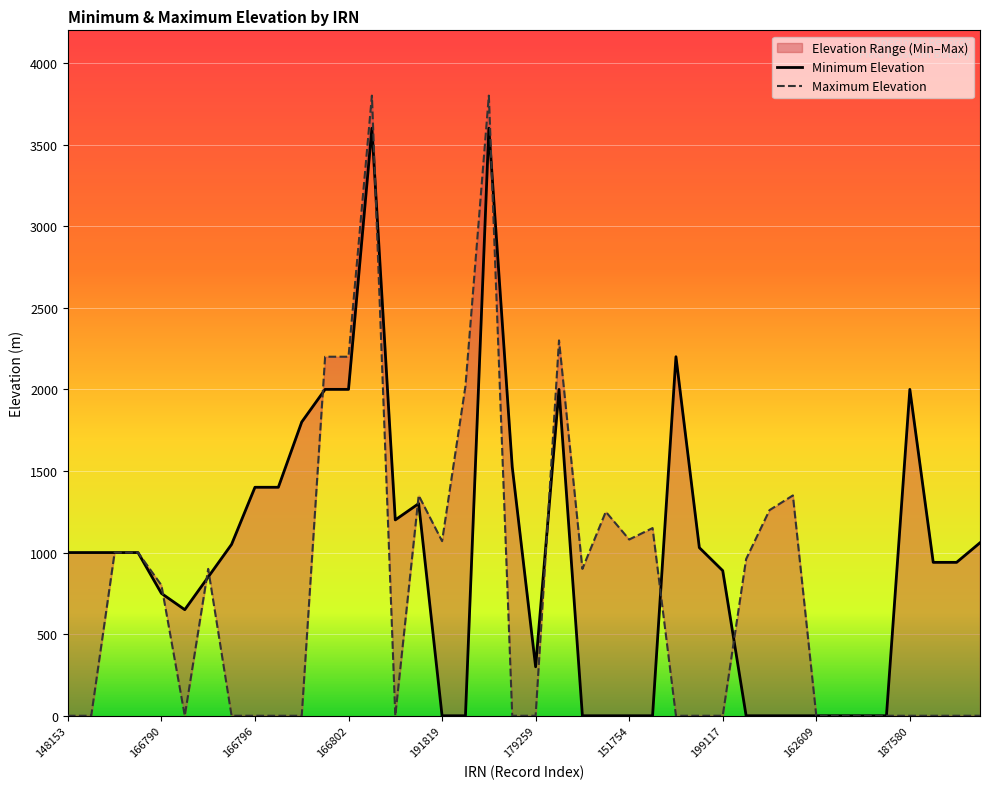

True or false: Minimum Elevation has a value of 2882 at 187580.

False